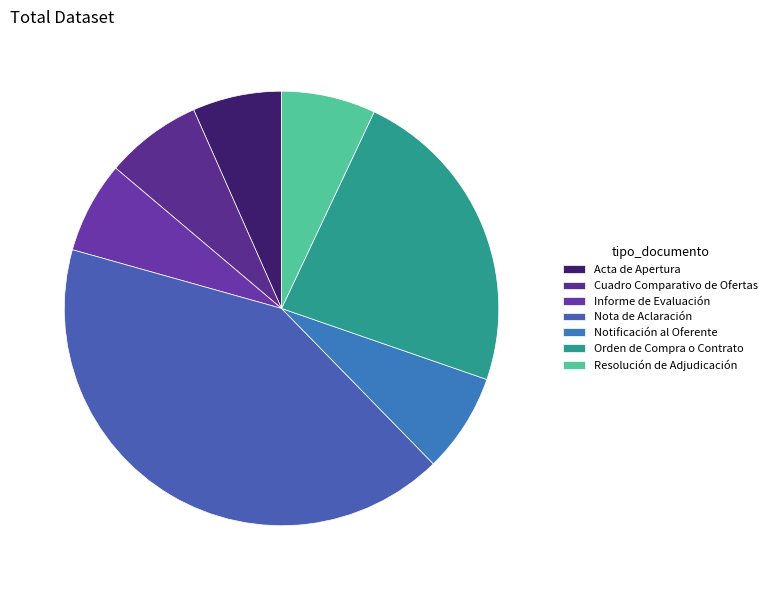

Is there any slice that represents more than half of the pie?

No